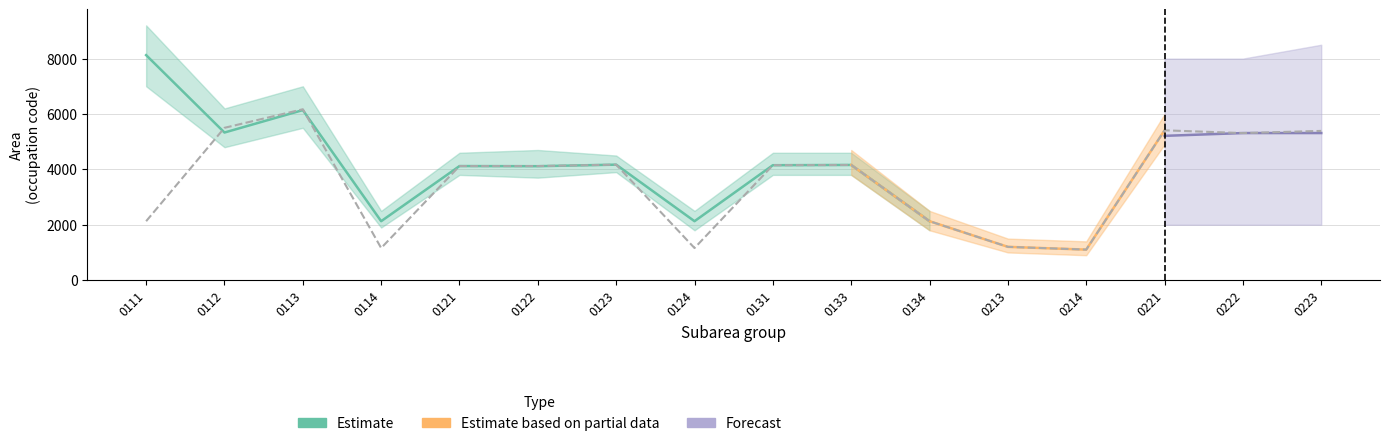

Where do Forecast and Estimate based on partial data first cross each other?

0221 and 0222